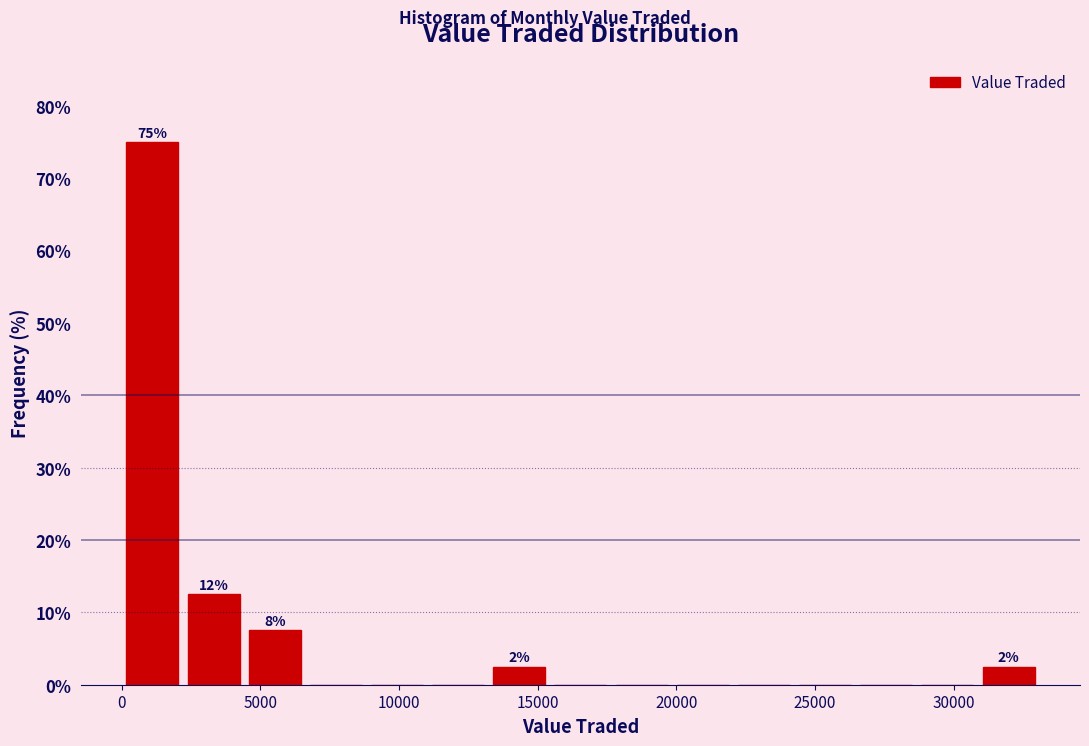

Which range on the x-axis has the tallest bar?

0 to 2000